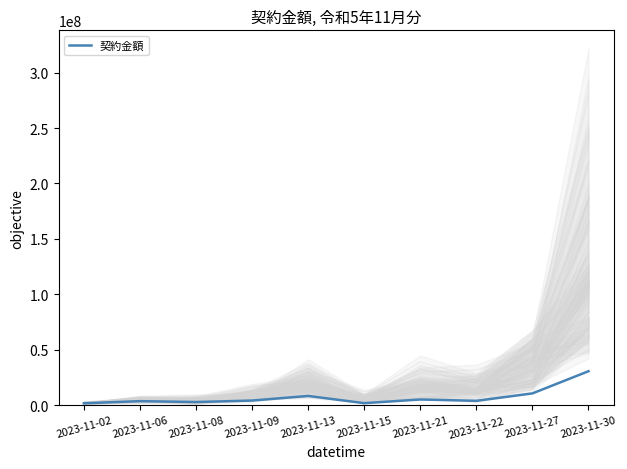

Is this an area chart (filled region under the line)?

No